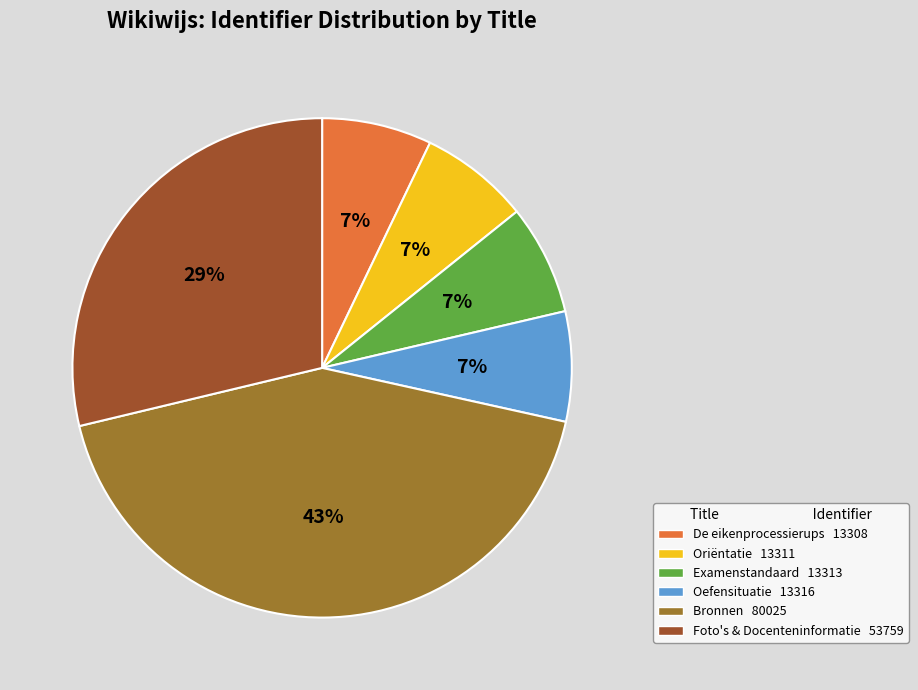

To the nearest percent, what is the difference between the largest and smallest slice percentages?

36%